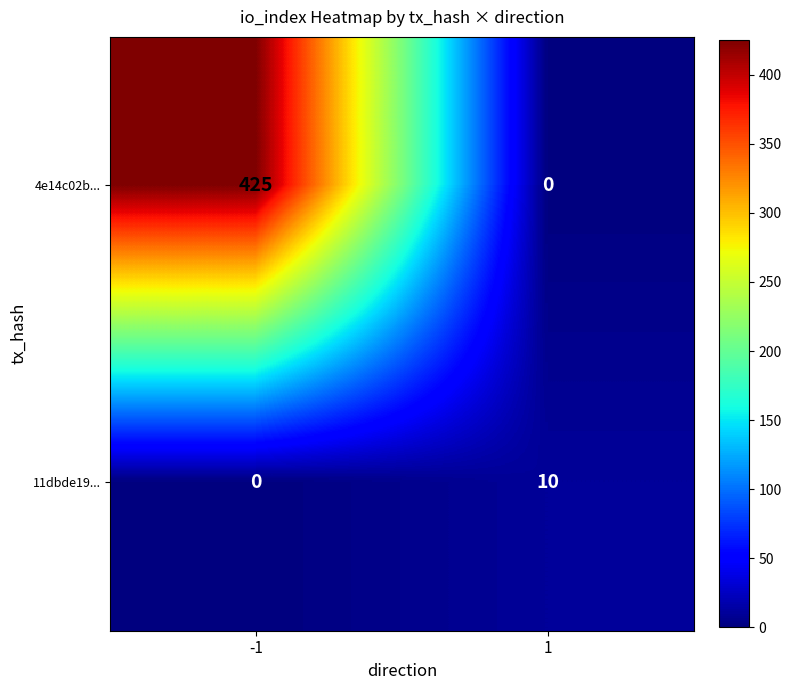

Reading left to right, transcribe all the data shown in this chart.

4e14c02b...: 425	0
11dbde19...: 0	10